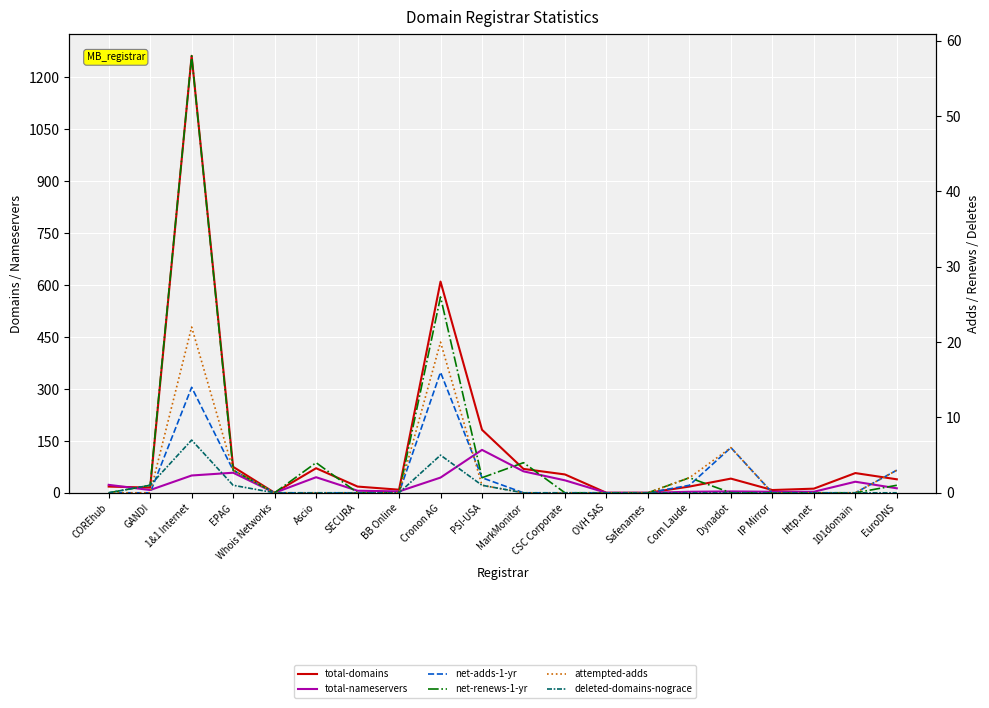

Which category has the highest value in the total-nameservers series?

PSI-USA